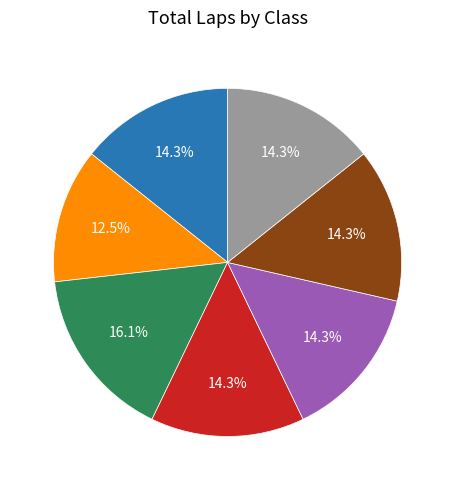

Approximately how many times larger is the value at ST4 compared to ST5?

1.0